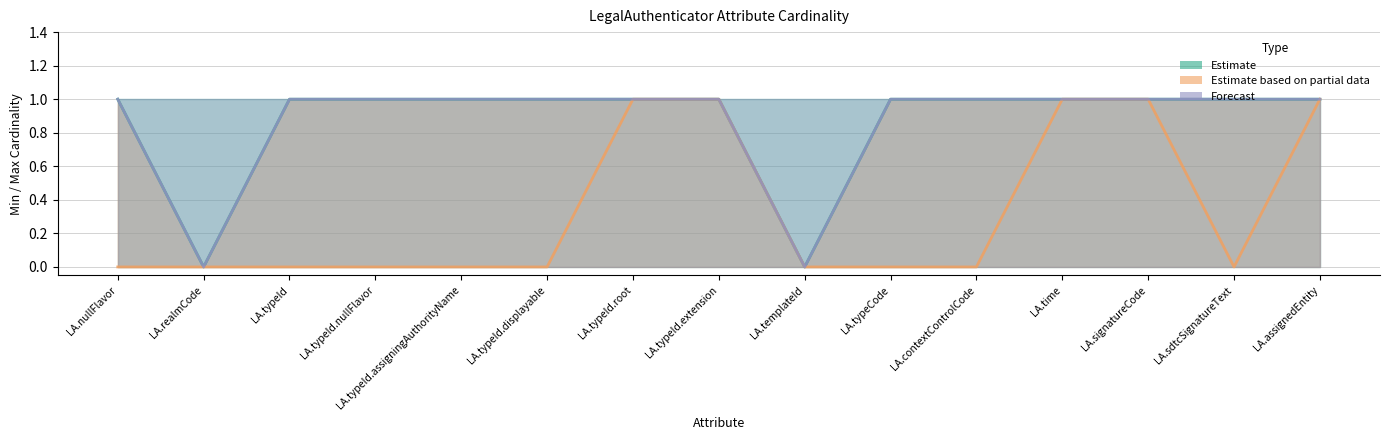

Which series changed the most between LA.nullFlavor and LA.typeId.nullFlavor?

Estimate